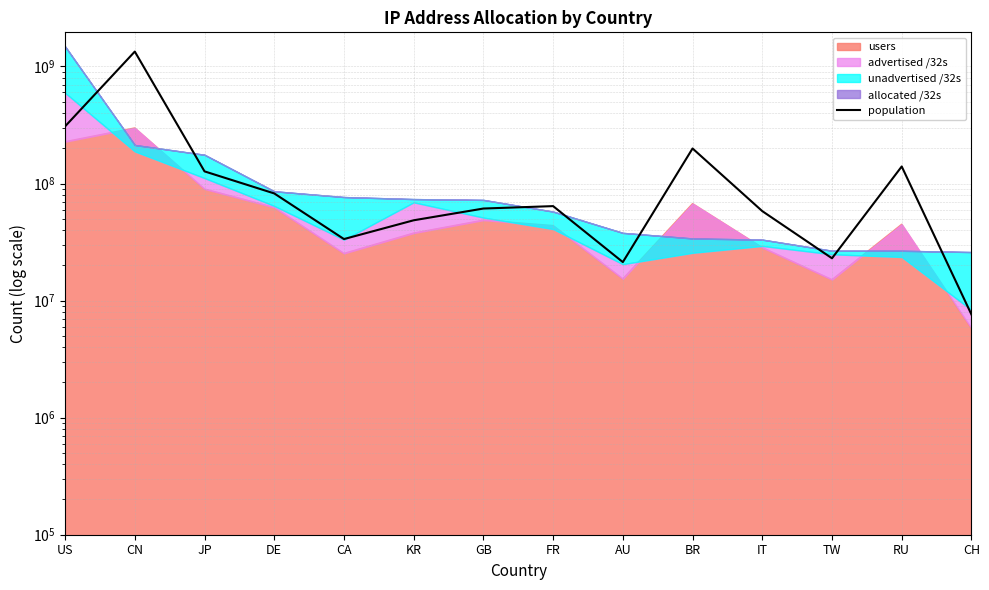

How many values are below 64140804?

7